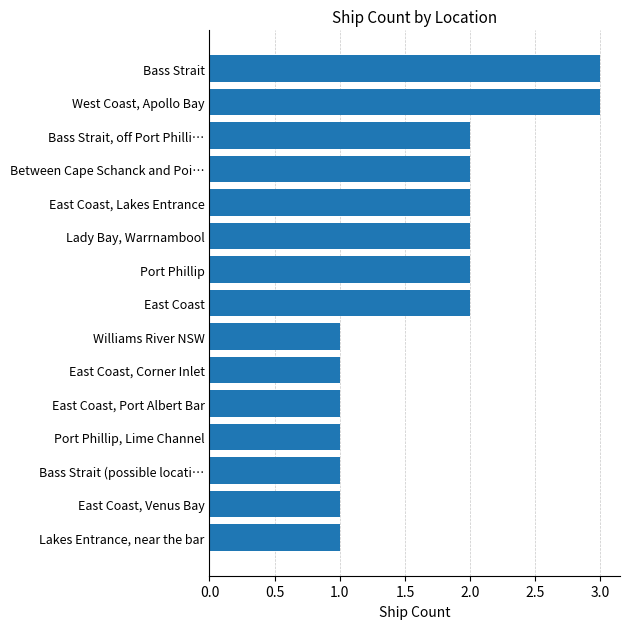

What is the change in value from Bass Strait (possible locati… to East Coast?

+1